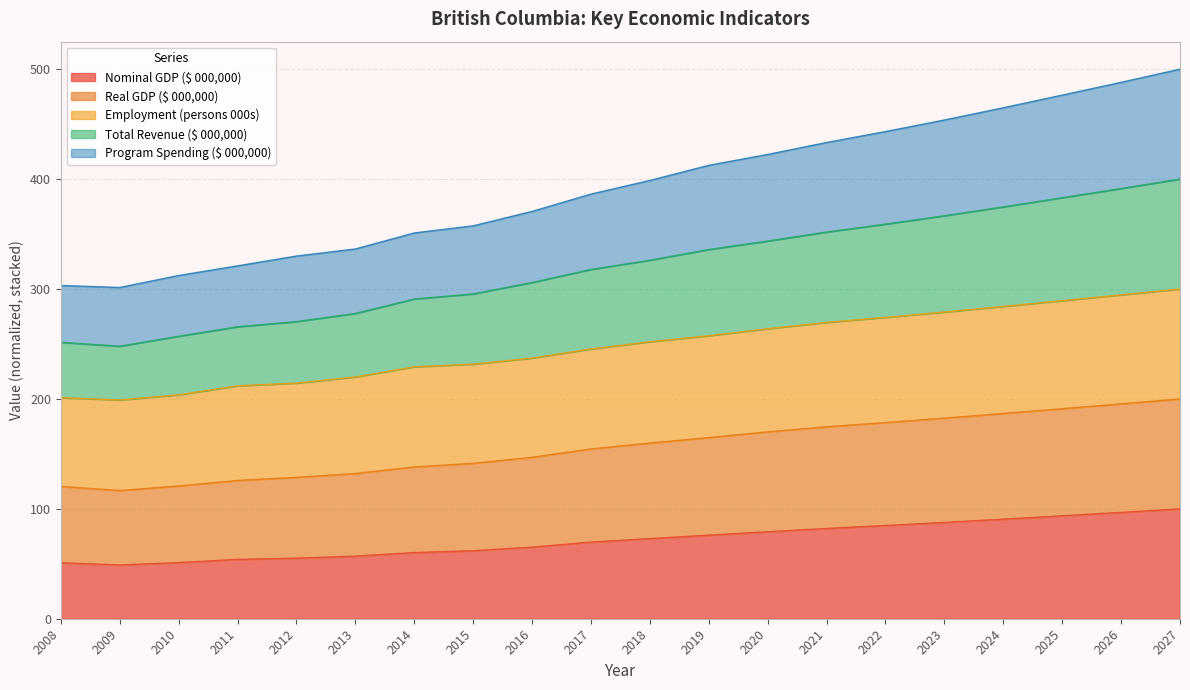

Is it true that Nominal GDP ($ 000,000) equals 27.4 at 2019?

False